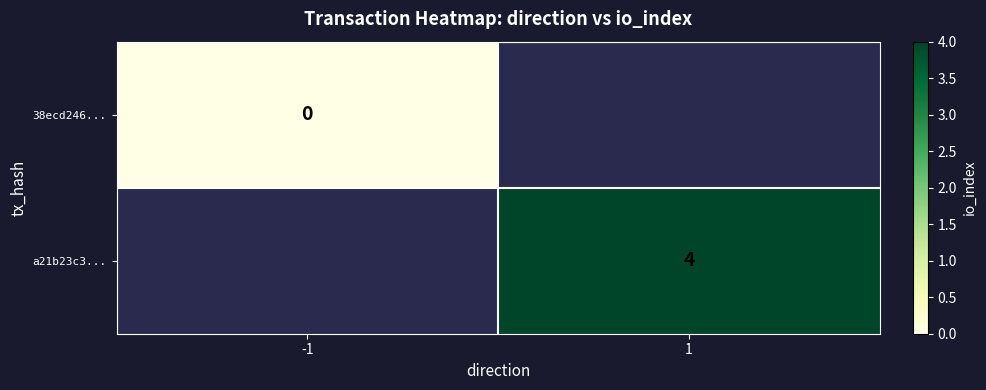

True or false: a21b23c3... has a value of 4 at 1.

True